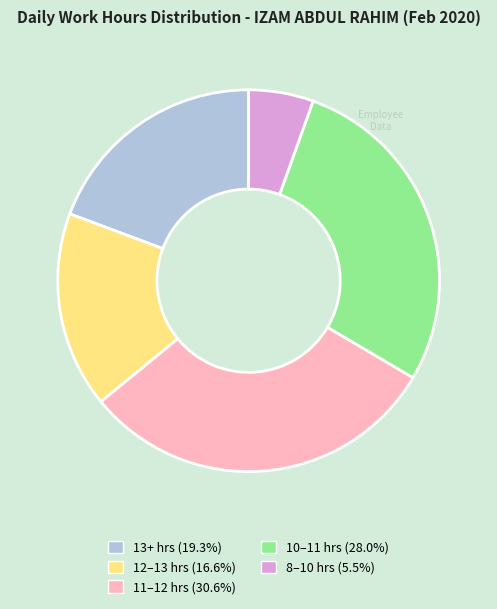

Is there a majority slice in this chart?

No